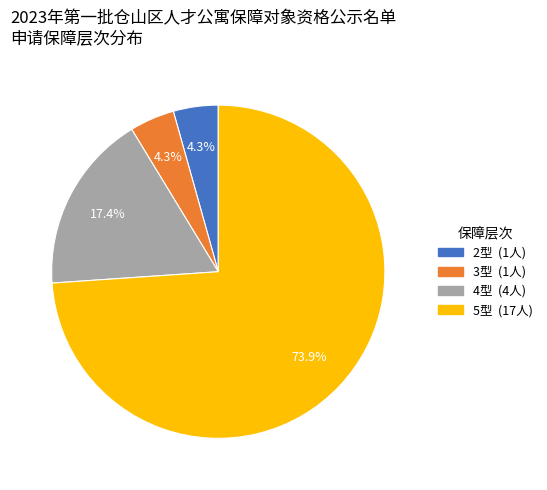

What is the largest slice in the pie chart?

5型